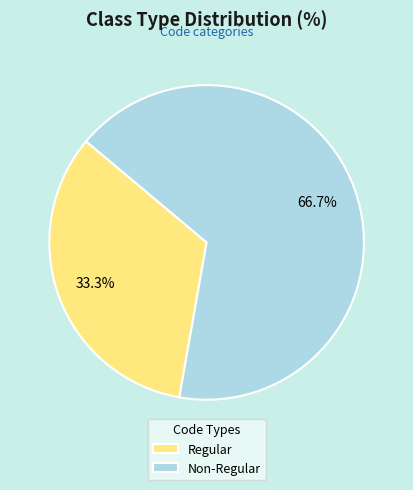

Combined, do Non-Regular and Regular account for over 50%?

Yes